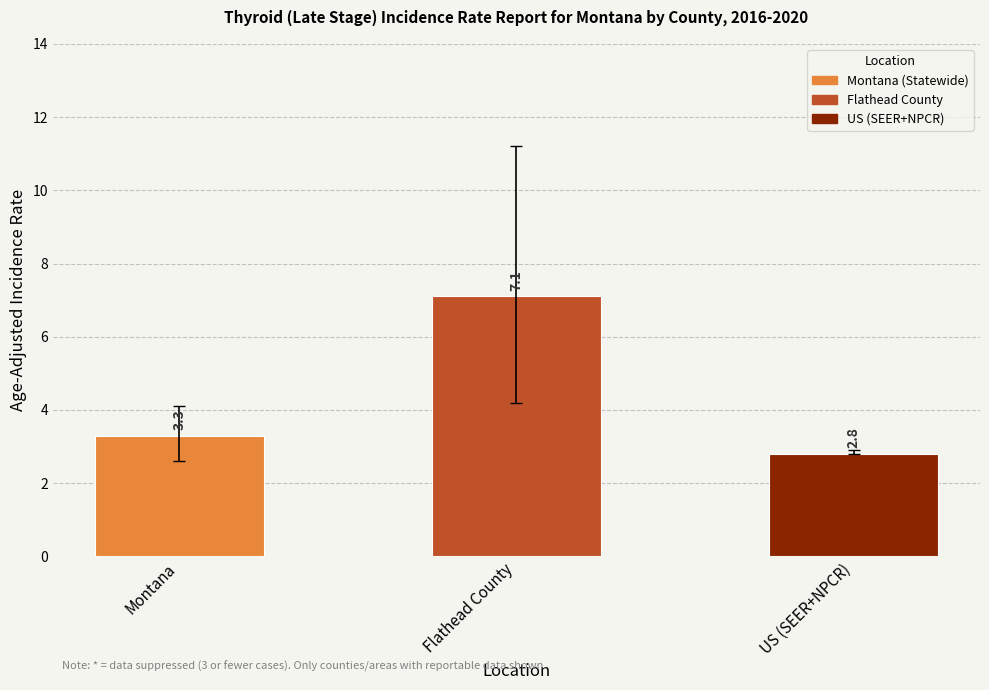

What is the approximate value at US (SEER+NPCR)?

2.8